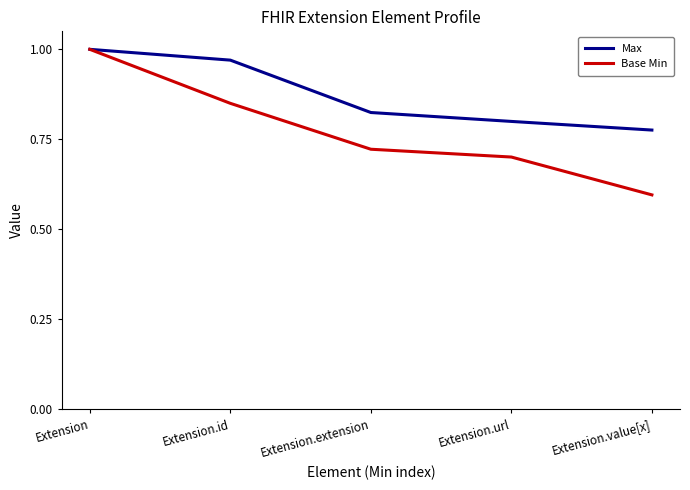

What position from the right is Extension.url?

2